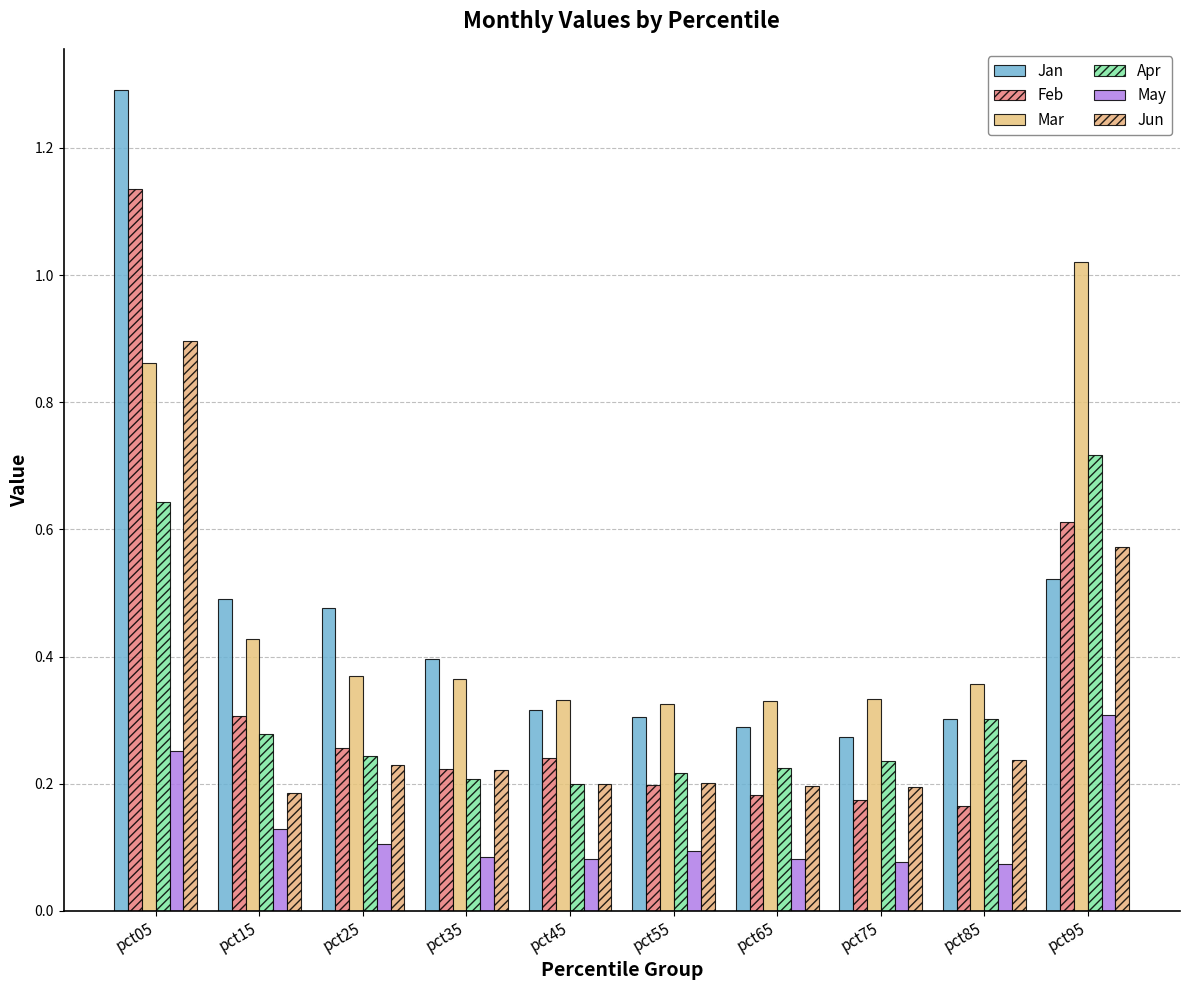

What is the greatest value displayed?

1.3